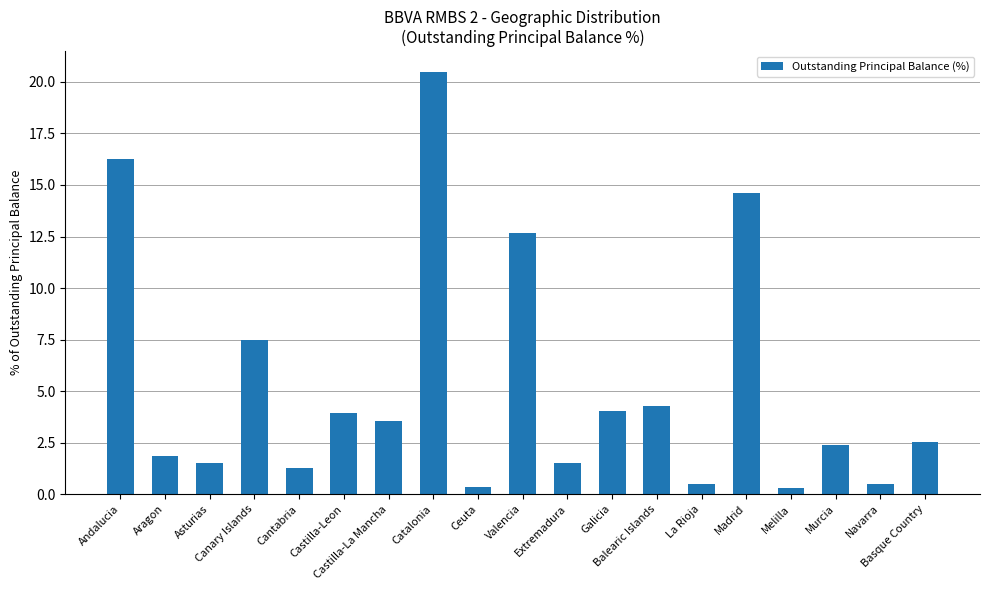

What is the maximum value shown in the chart?

20.5